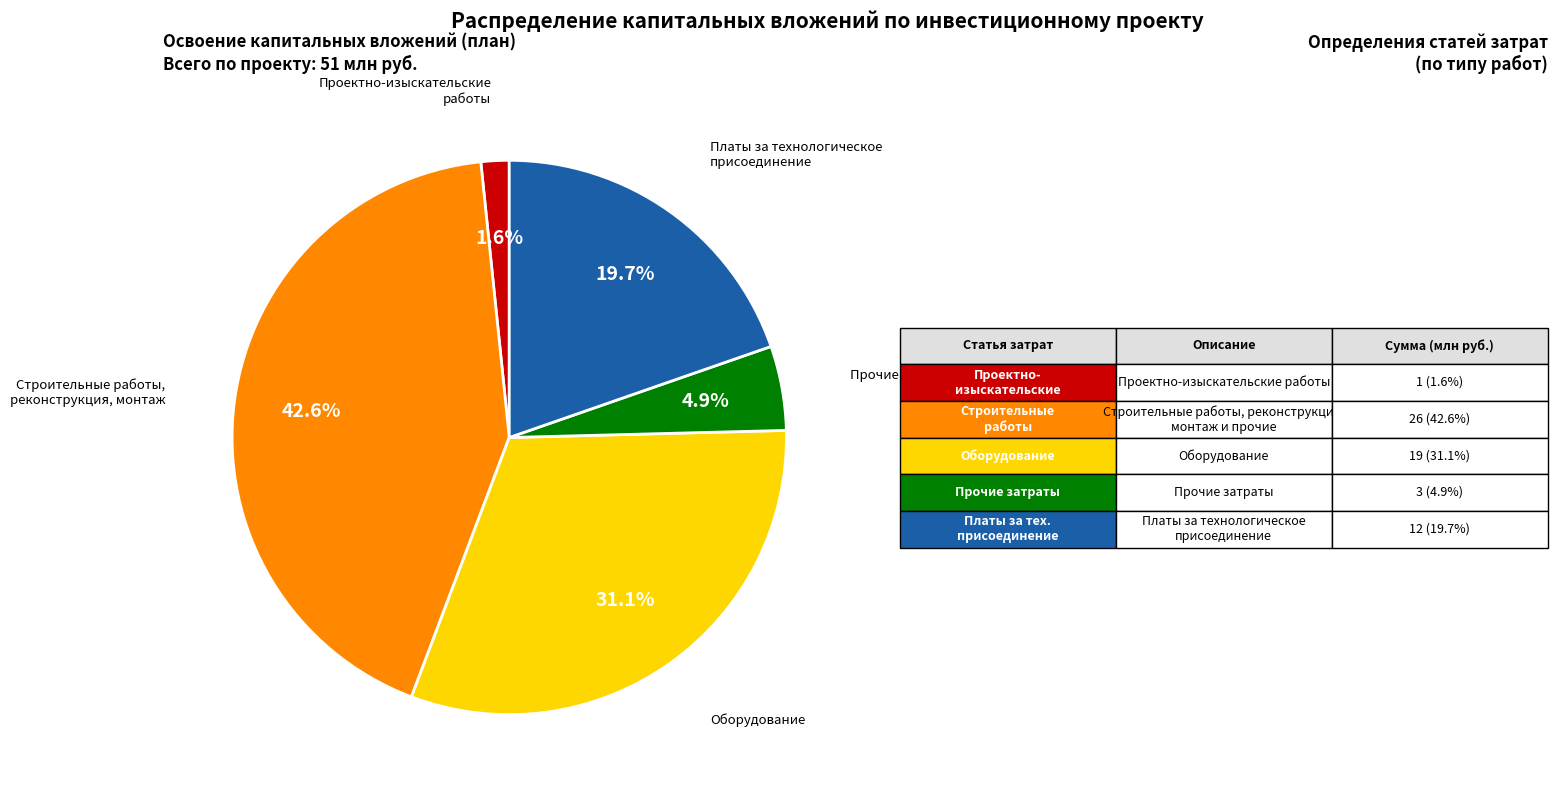

Does any single category account for the majority?

No